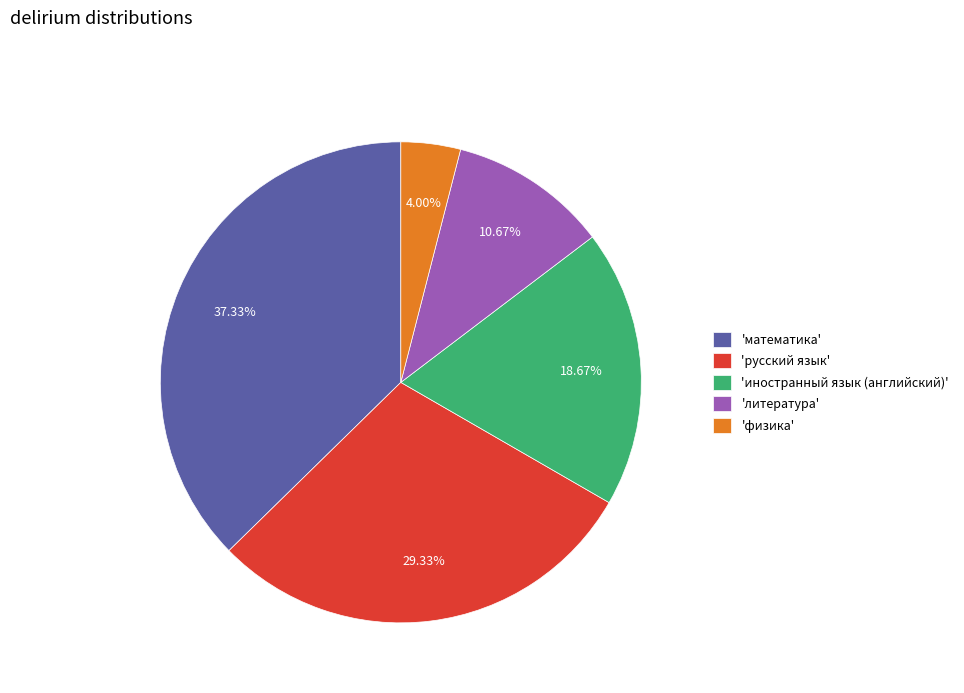

How many slices are in this pie chart?

5